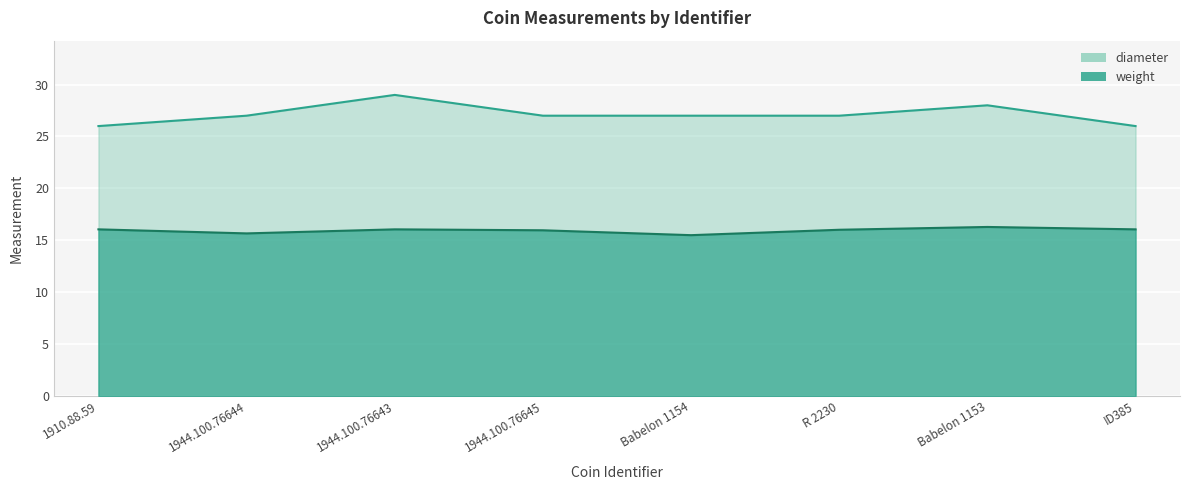

What is the average value of the diameter series?

27.1